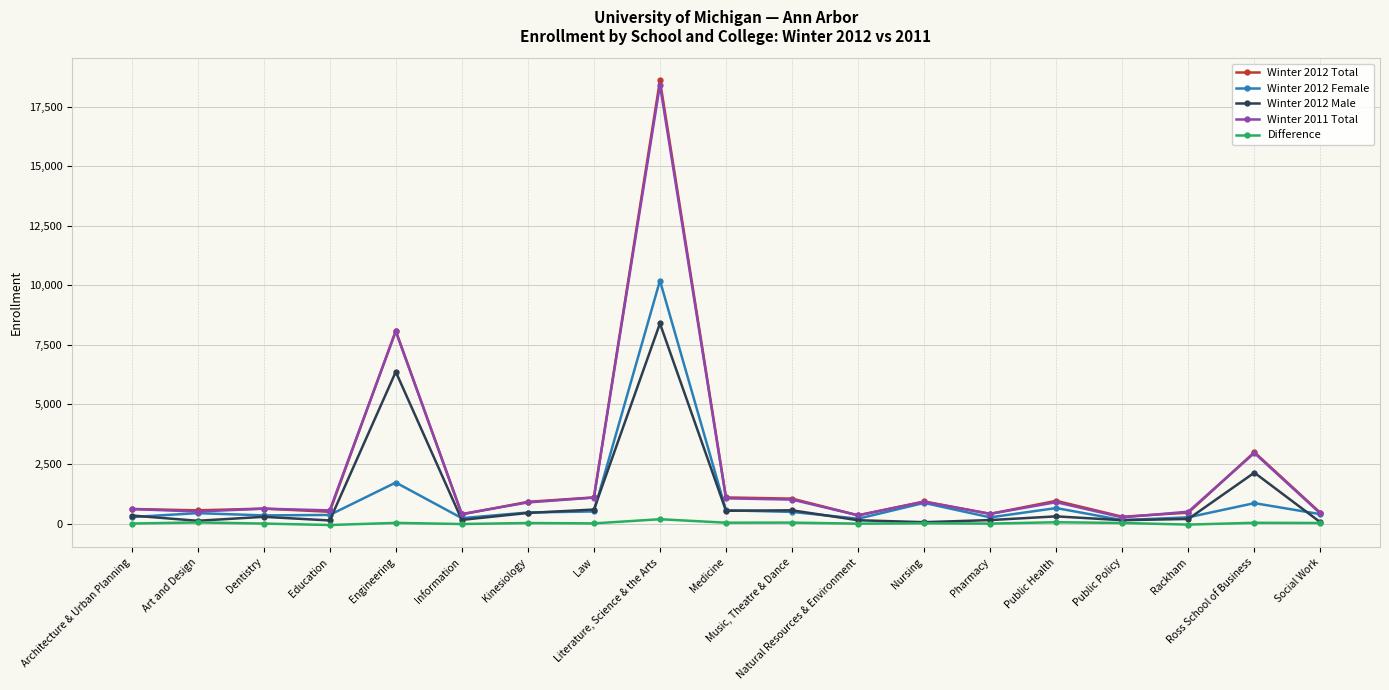

The value of Winter 2012 Male at Architecture & Urban Planning is 340. True or false?

True